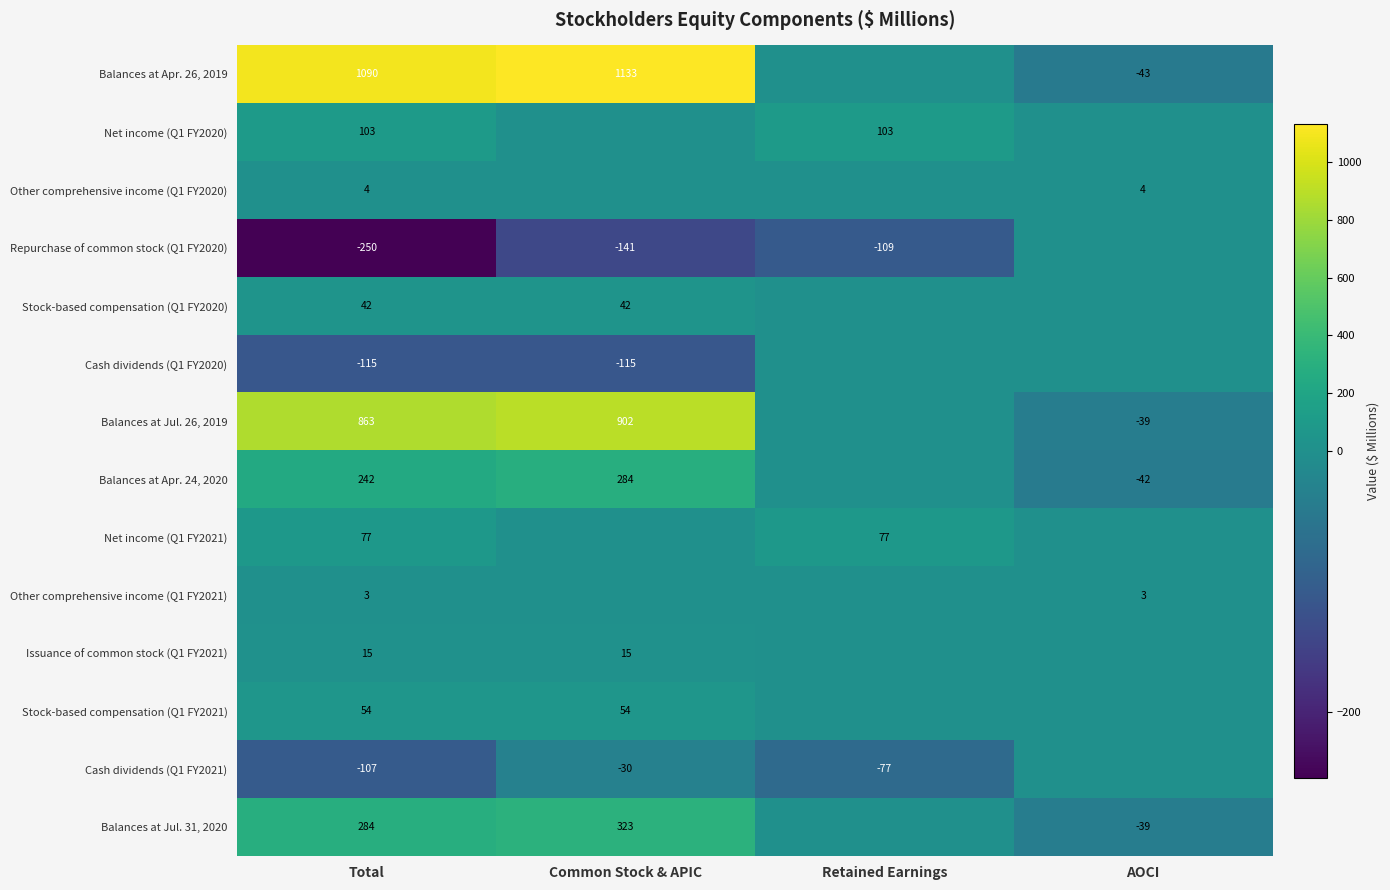

True or false: Net income (Q1 FY2020) has a value of 103 at Retained Earnings.

True